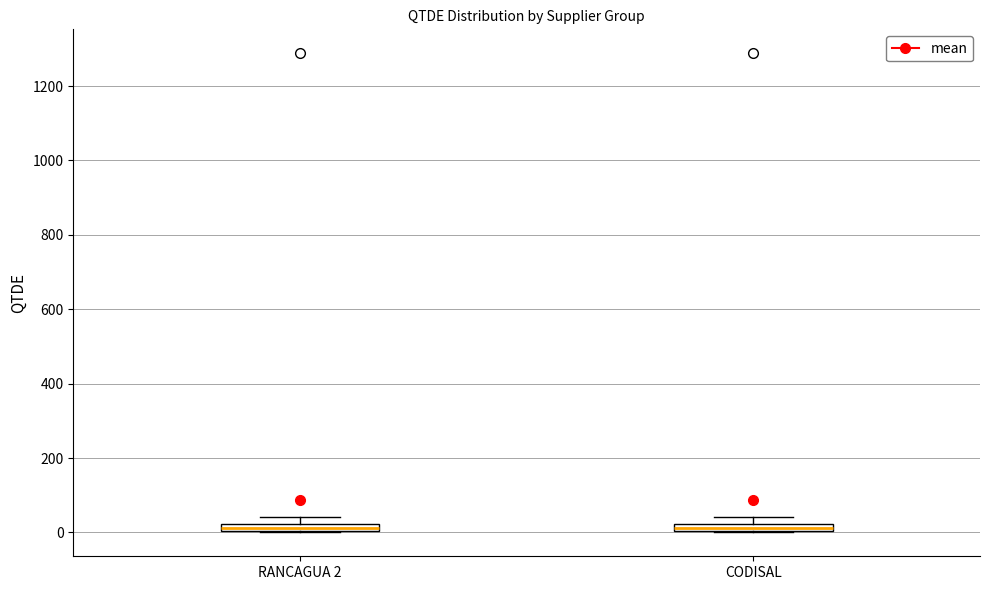

Where is the lower edge of the box for CODISAL on the y-axis? The values are not printed on the chart, so give them approximately, as read against the axis.

0